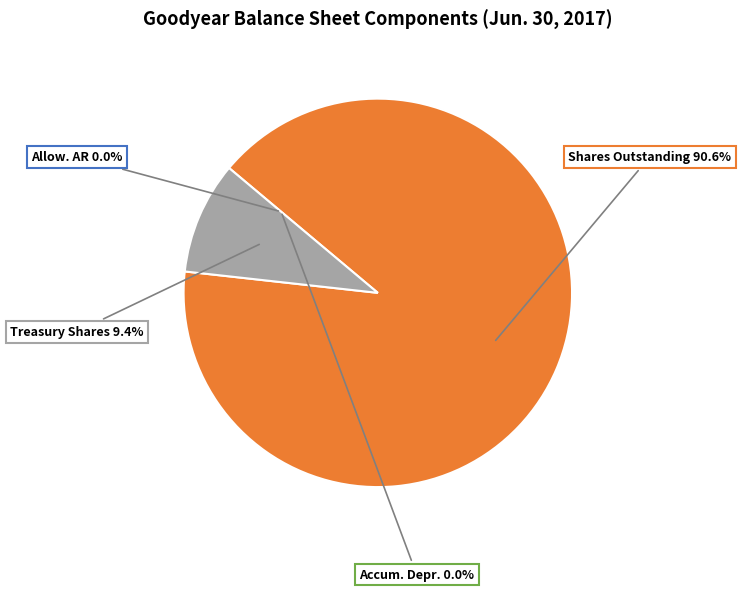

Does any single category account for the majority?

Yes